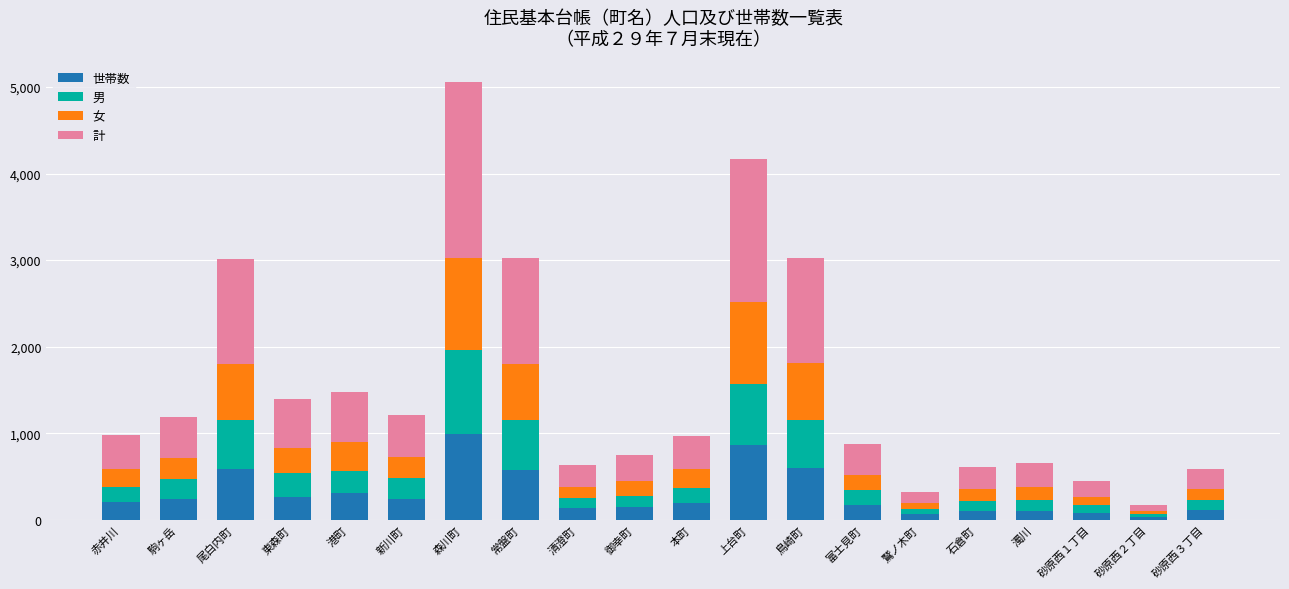

What is the difference between the maximum and minimum values in the 世帯数 series?

958